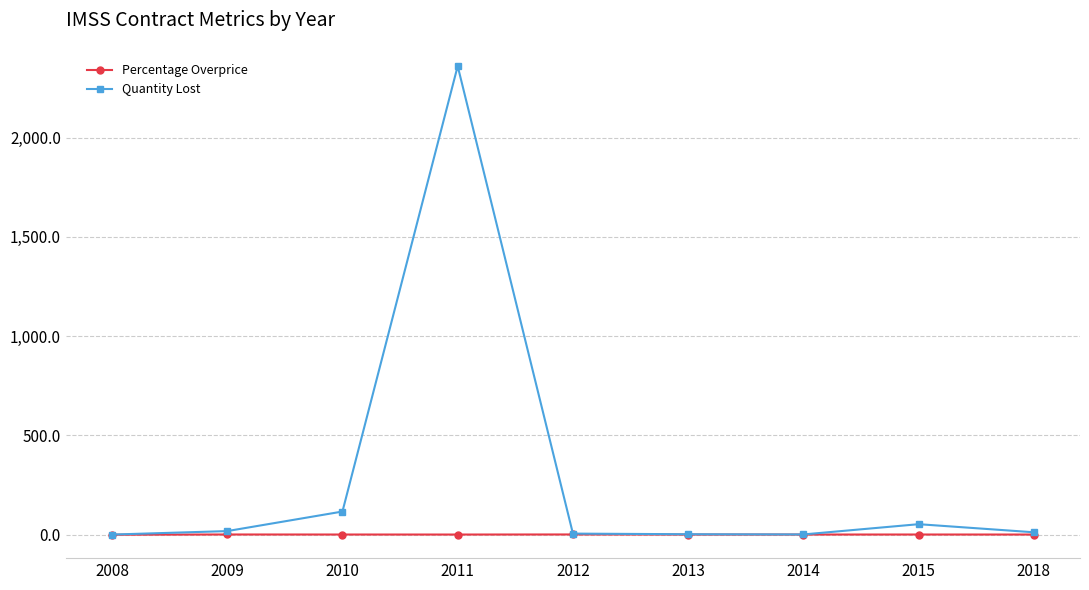

In Percentage Overprice, how many points are lower than both neighbors (excluding endpoints)?

2